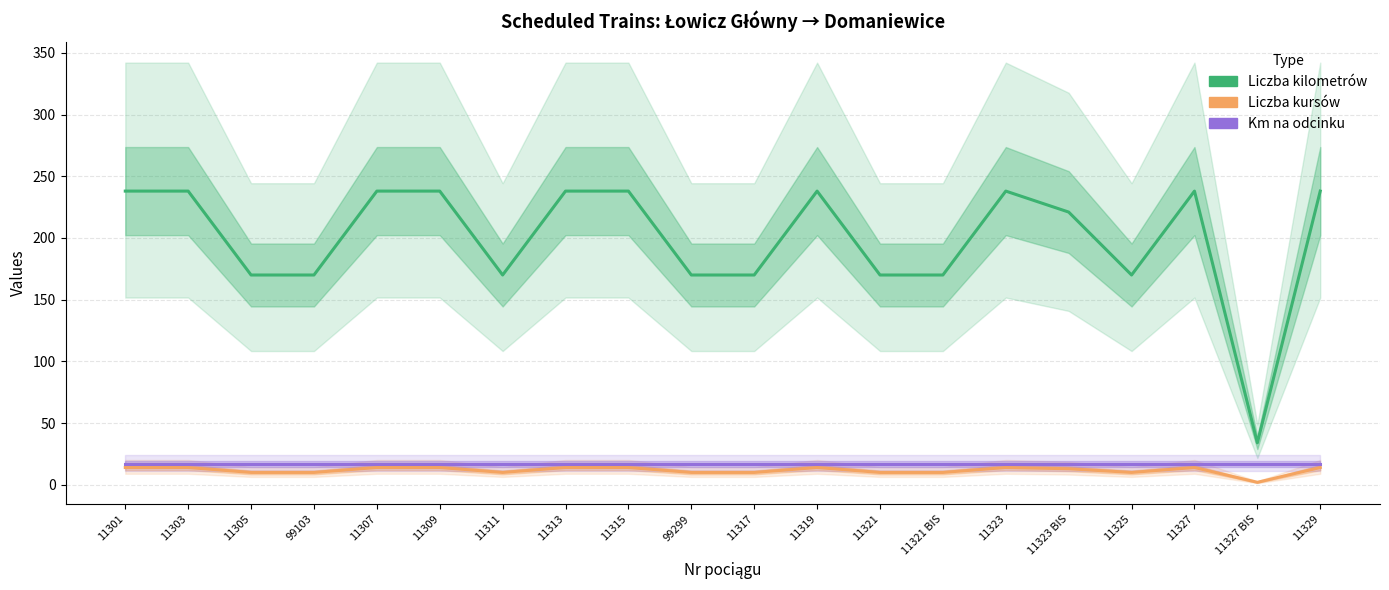

How many lines are shown in the chart?

3